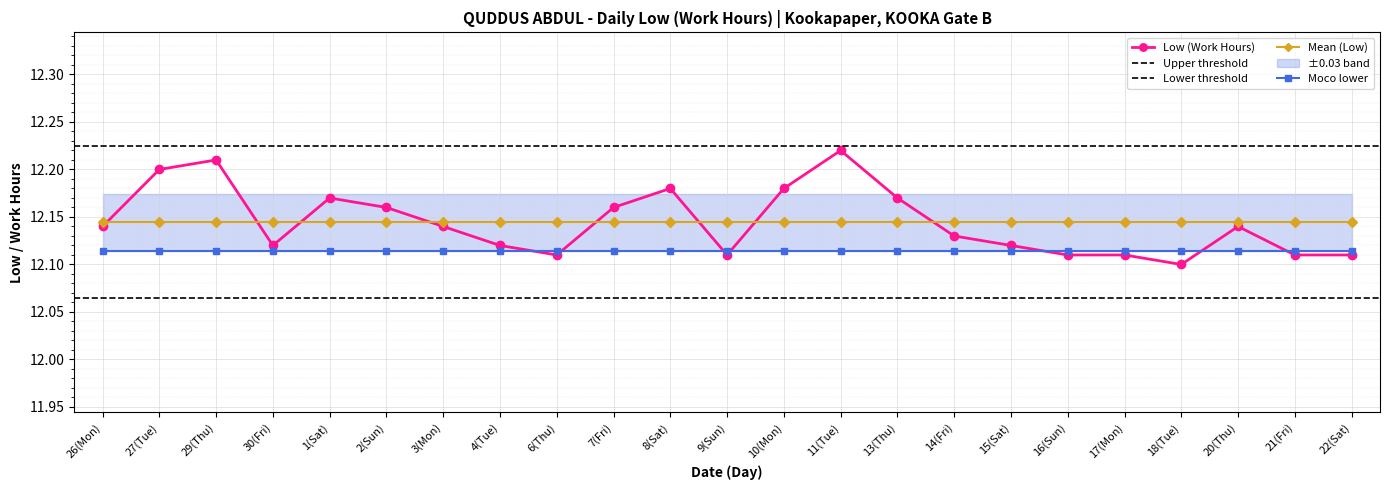

Reading right to left, transcribe all the data shown in this chart.

22(Sat)=12.1	21(Fri)=12.1	20(Thu)=12.1	18(Tue)=12.1	17(Mon)=12.1	16(Sun)=12.1	15(Sat)=12.1	14(Fri)=12.1	13(Thu)=12.2	11(Tue)=12.2	10(Mon)=12.2	9(Sun)=12.1	8(Sat)=12.2	7(Fri)=12.2	6(Thu)=12.1	4(Tue)=12.1	3(Mon)=12.1	2(Sun)=12.2	1(Sat)=12.2	30(Fri)=12.1	29(Thu)=12.2	27(Tue)=12.2	26(Mon)=12.1